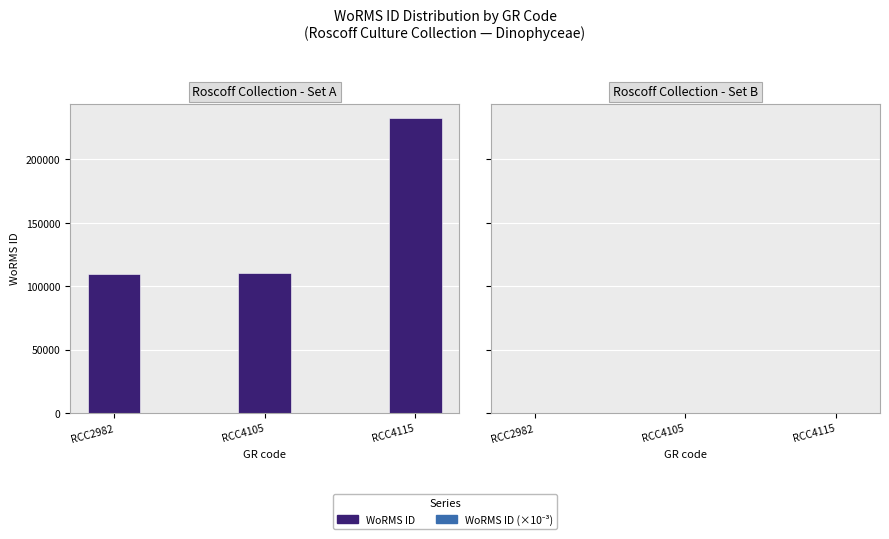

Reading left to right, transcribe all the data shown in this chart.

WoRMS ID: RCC2982=109566.0	RCC4105=110304.0	RCC4115=232304.0
WoRMS ID (scaled): RCC2982=109.6	RCC4105=110.3	RCC4115=232.3